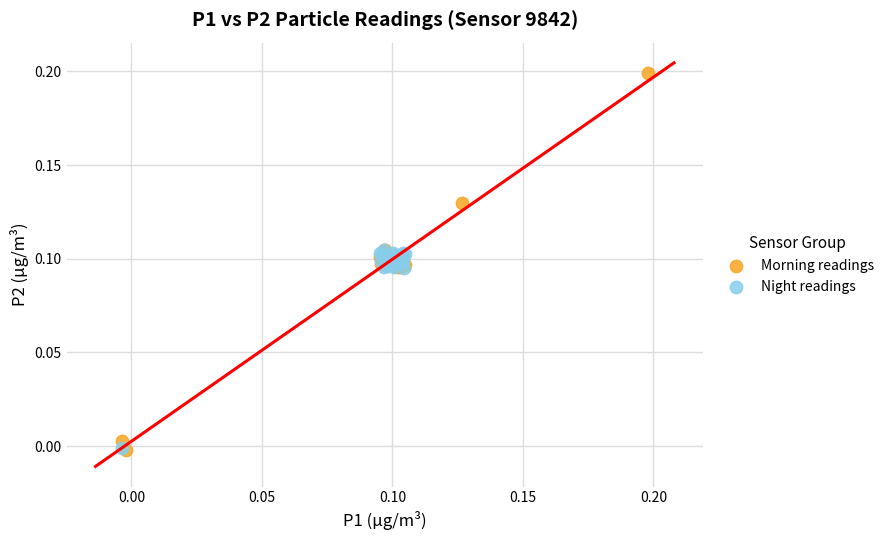

Which series reaches the maximum Y coordinate?

Morning readings